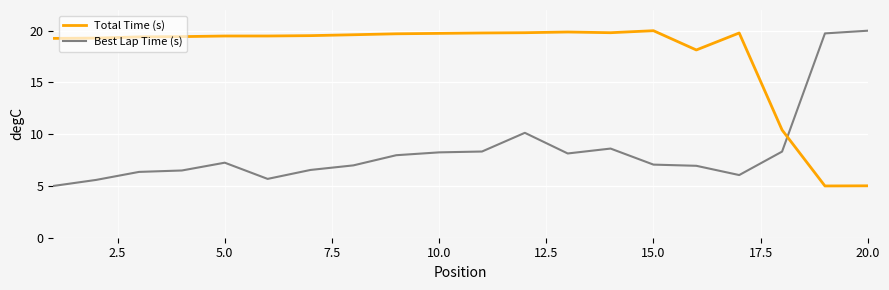

What is the difference between the maximum and minimum values in the Best Lap Time (s) series?

15.0